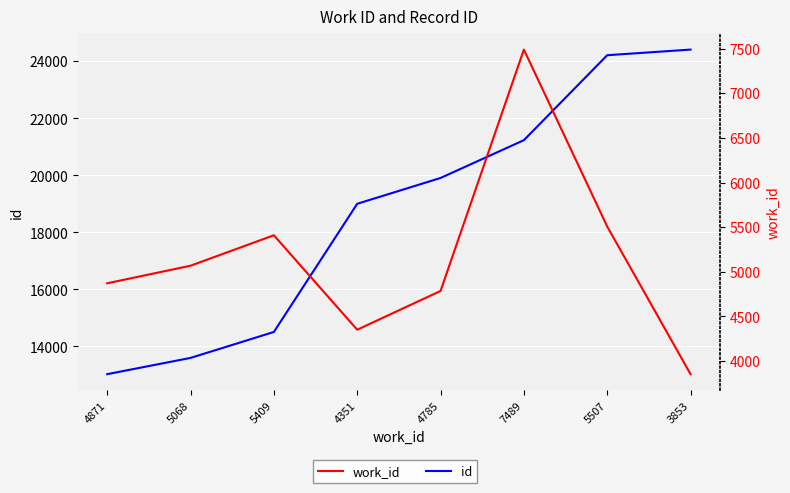

What is the label of the 6th point from the left?

7489